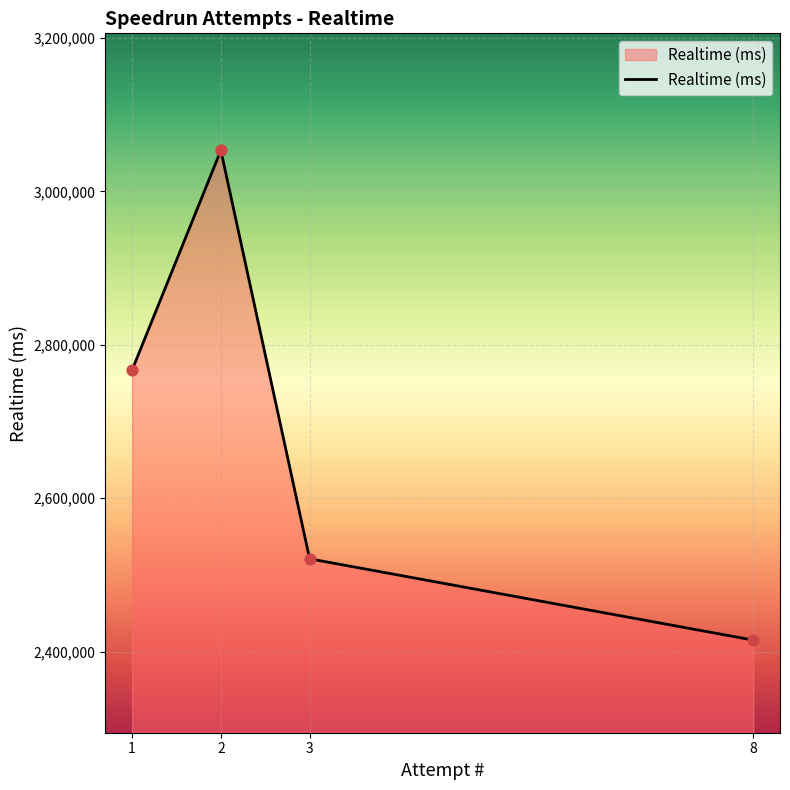

Between 8 and 2, which is larger?

2